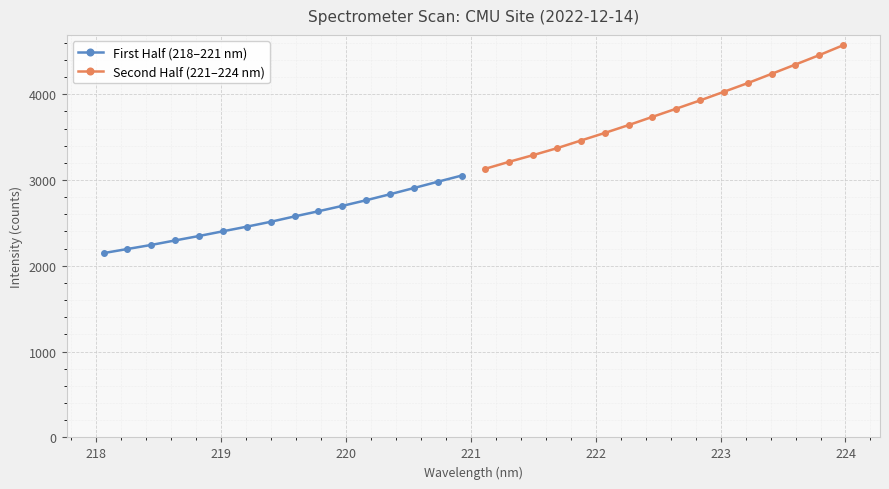

True or false: Second Half (221–224 nm) and First Half (218–221 nm) cross at least once.

False